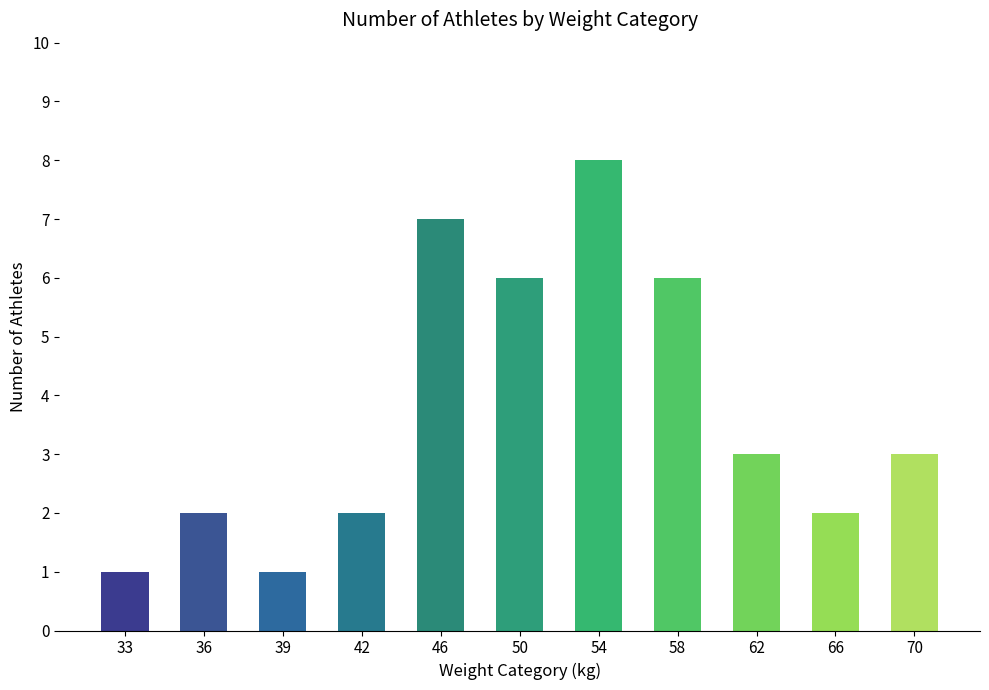

Count the number of categories in the chart.

11